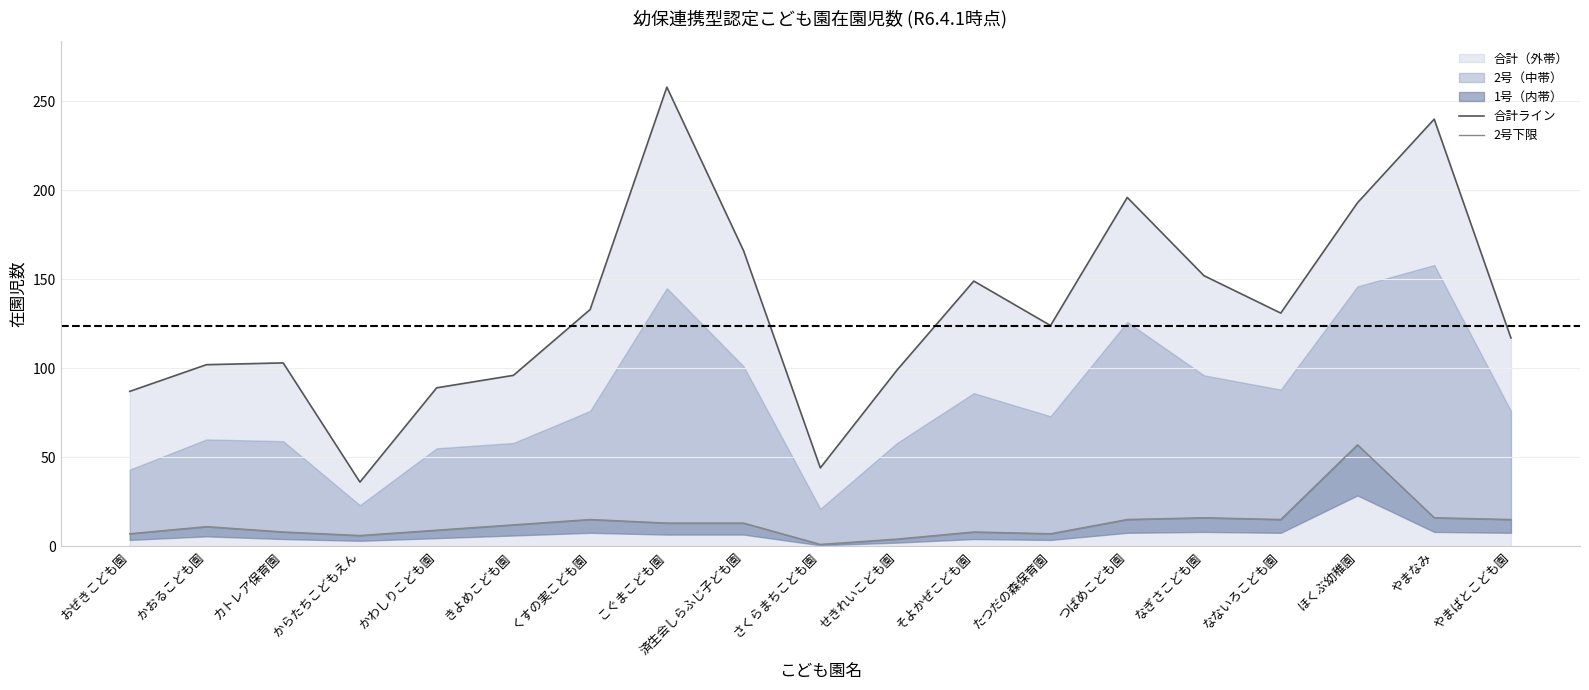

The 合計ライン series shows 96 at きよめこども園. True or false?

True